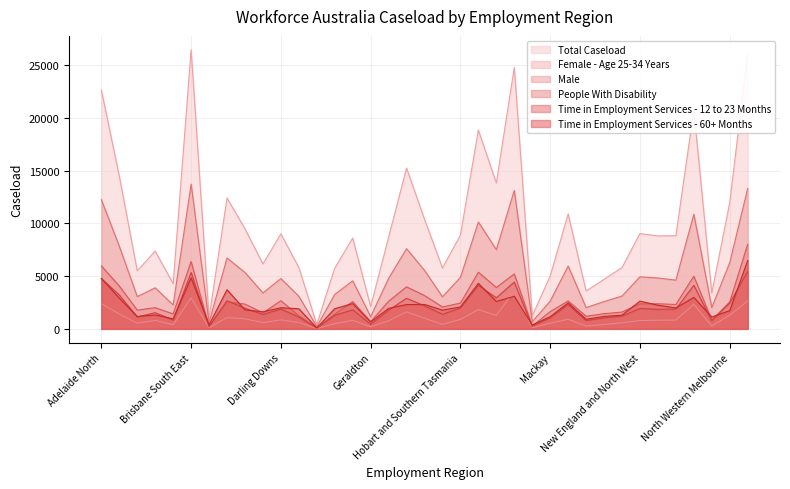

Which series has the widest spread of values?

Total Caseload